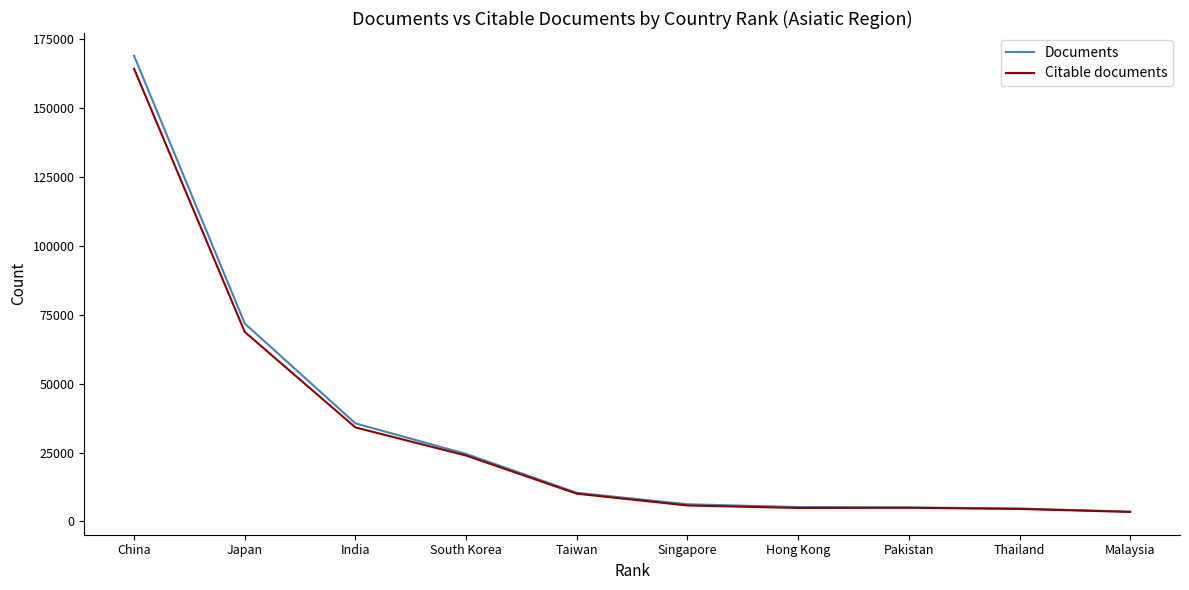

Which series has the widest spread of values?

Documents